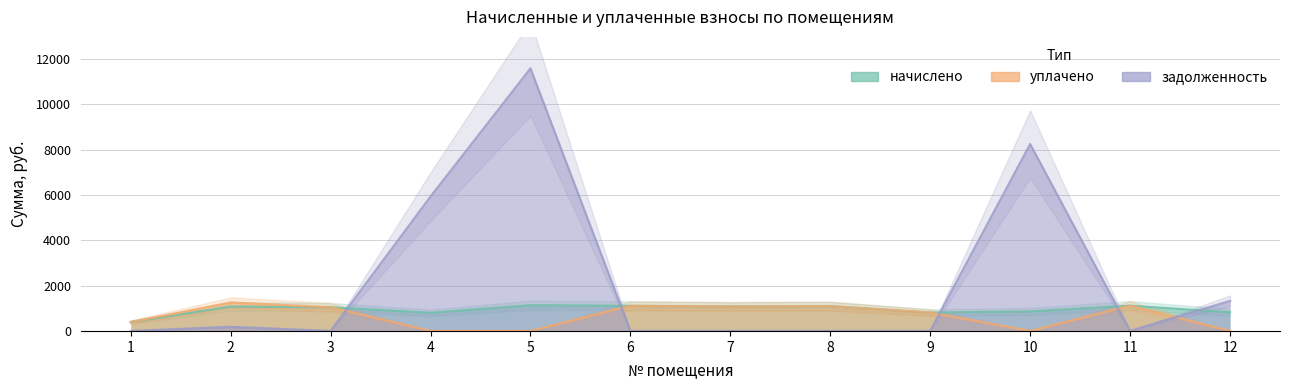

What is the sum of the начислено values at 2 and 3?

2121.7